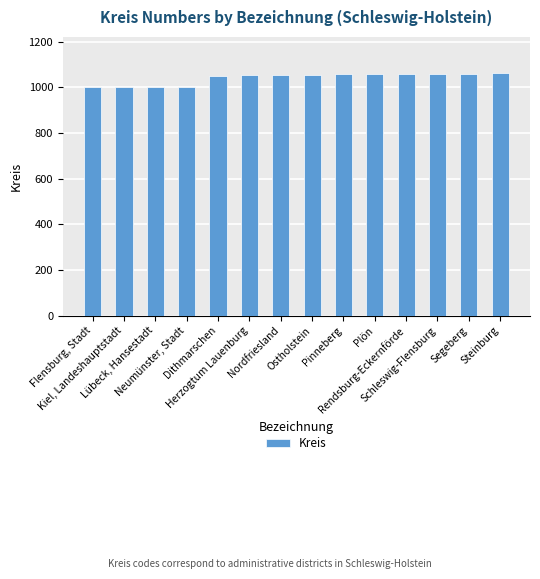

List the labels in order of value, smallest first.

Flensburg, Stadt, Kiel, Landeshauptstadt, Lübeck, Hansestadt, Neumünster, Stadt, Dithmarschen, Herzogtum Lauenburg, Nordfriesland, Ostholstein, Pinneberg, Plön, Rendsburg-Eckernförde, Schleswig-Flensburg, Segeberg, Steinburg